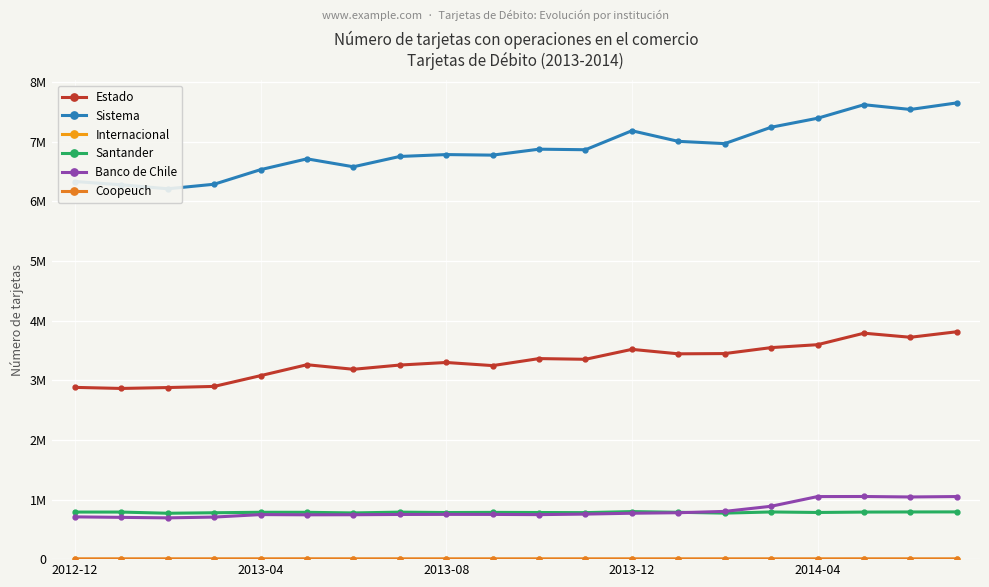

What is the label of the 20th point from the right?

2012-12